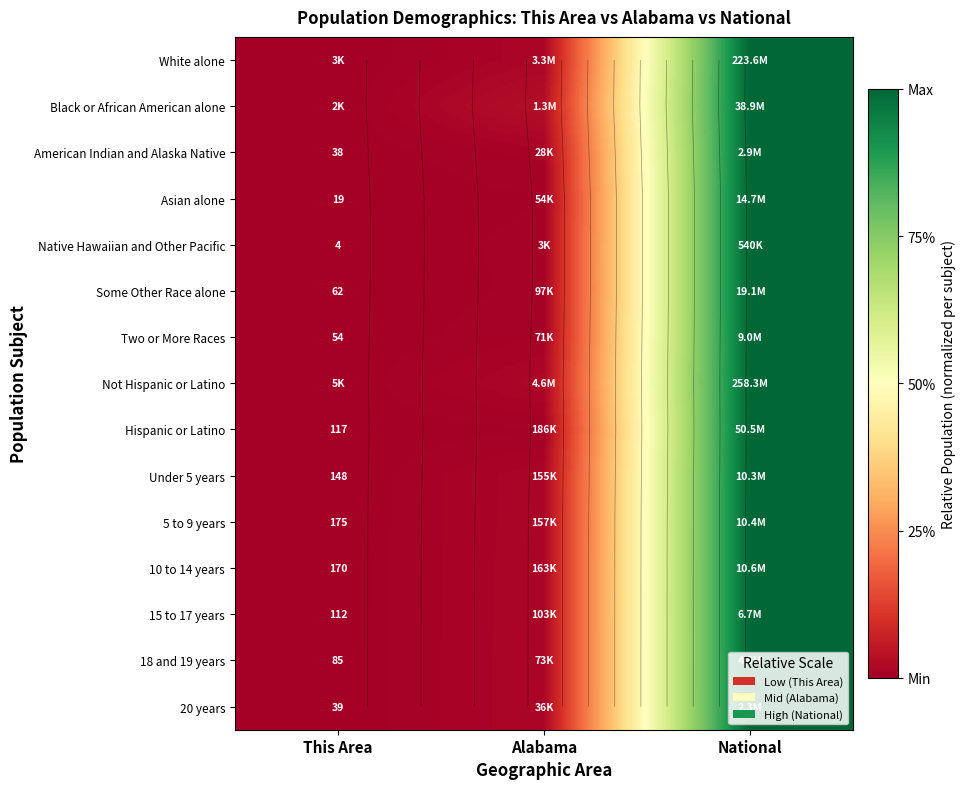

Is the value of Some Other Race alone at This Area greater than the value of Two or More Races at National?

No